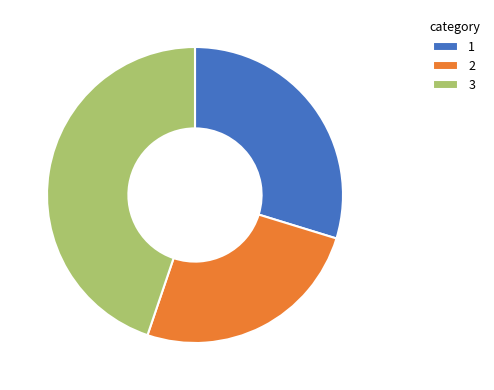

Which category has the smallest portion of the pie?

2